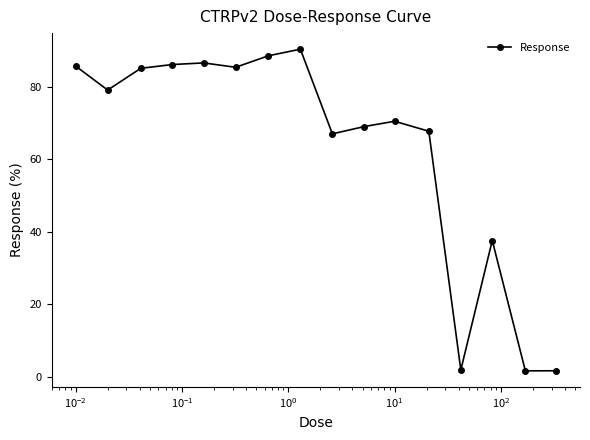

True or false: there are more than 1 points higher than both neighbors.

True